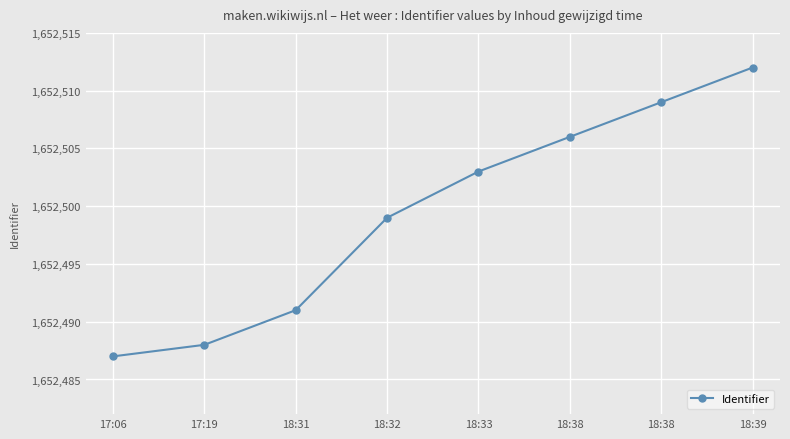

Is this an area chart (filled region under the line)?

No